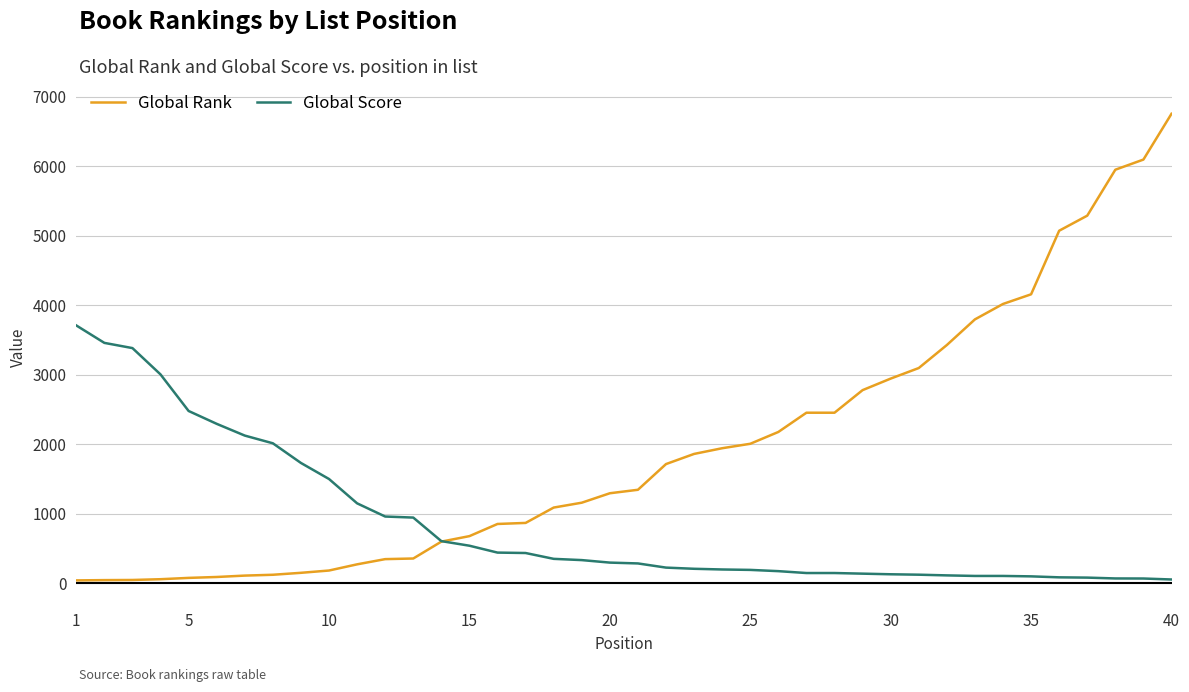

Which series has the largest total across all categories?

Global Rank